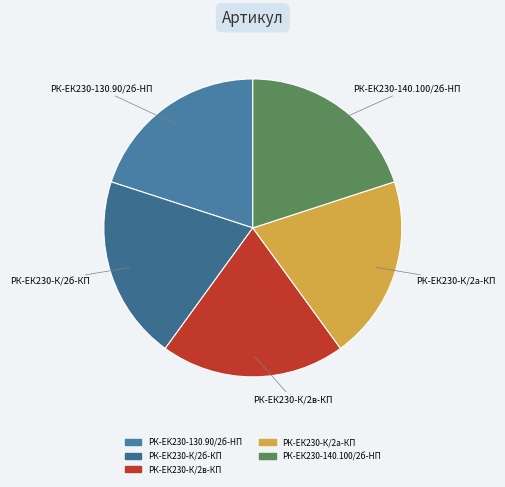

Is there any slice that represents more than half of the pie?

No